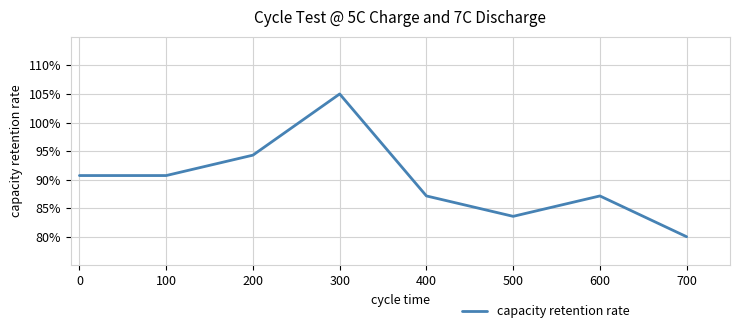

At which category does the chart reach its peak across all series?

300